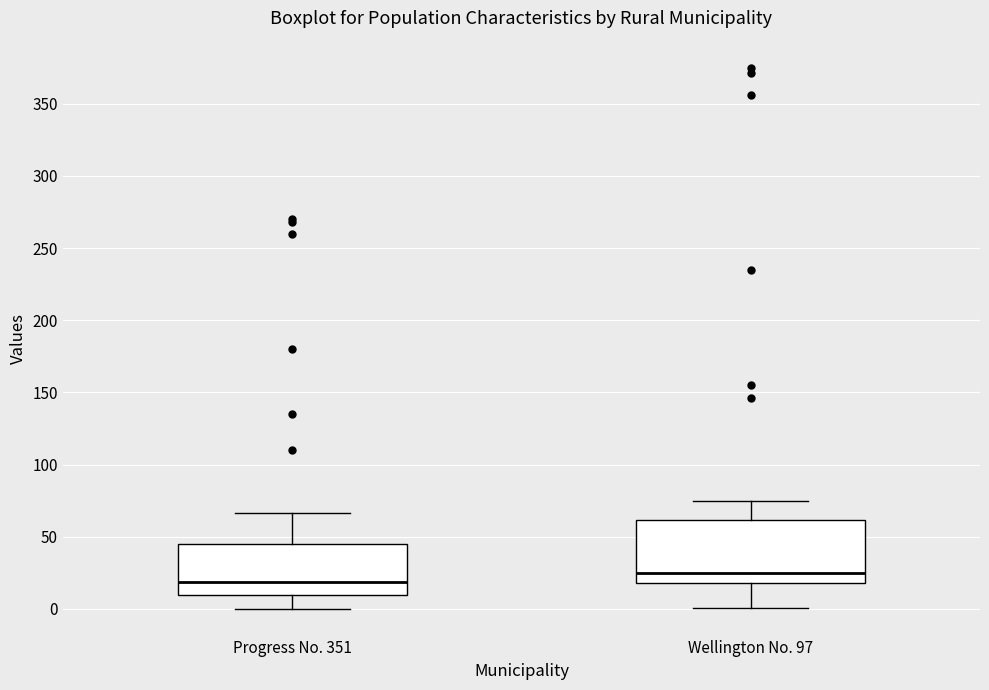

Where does the lower whisker of the box for Progress No. 351 end on the y-axis? The values are not printed on the chart, so give them approximately, as read against the axis.

0